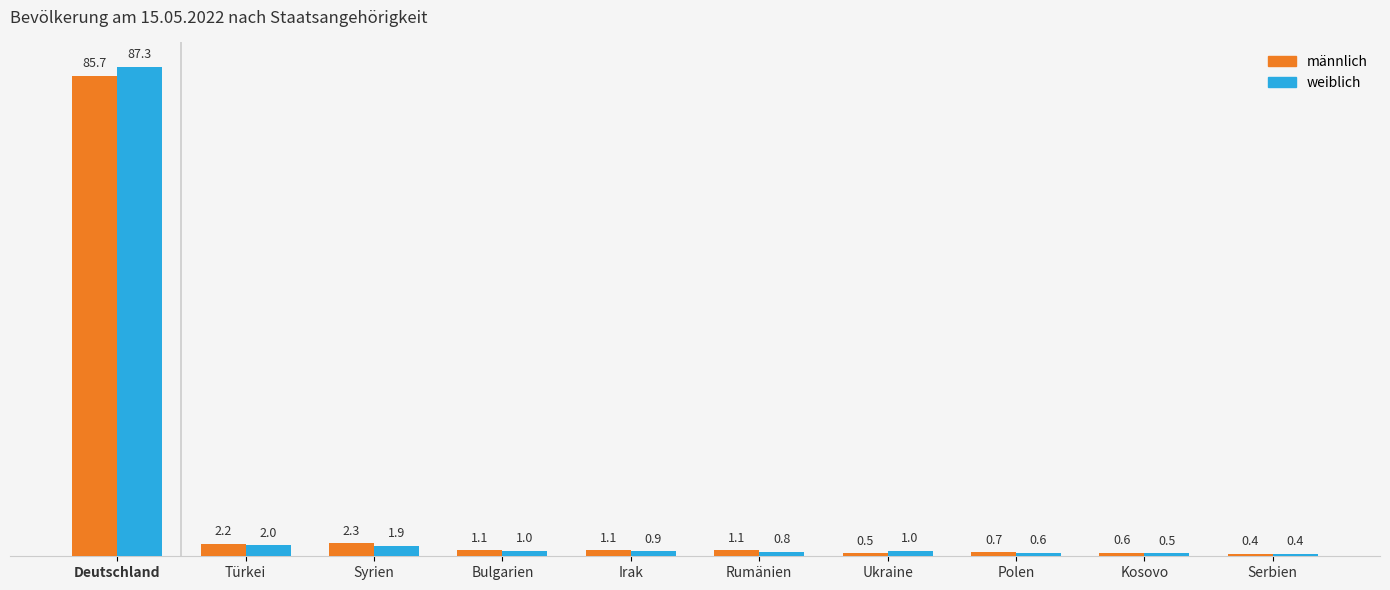

What is the difference between the highest and lowest values at Deutschland?

1.6